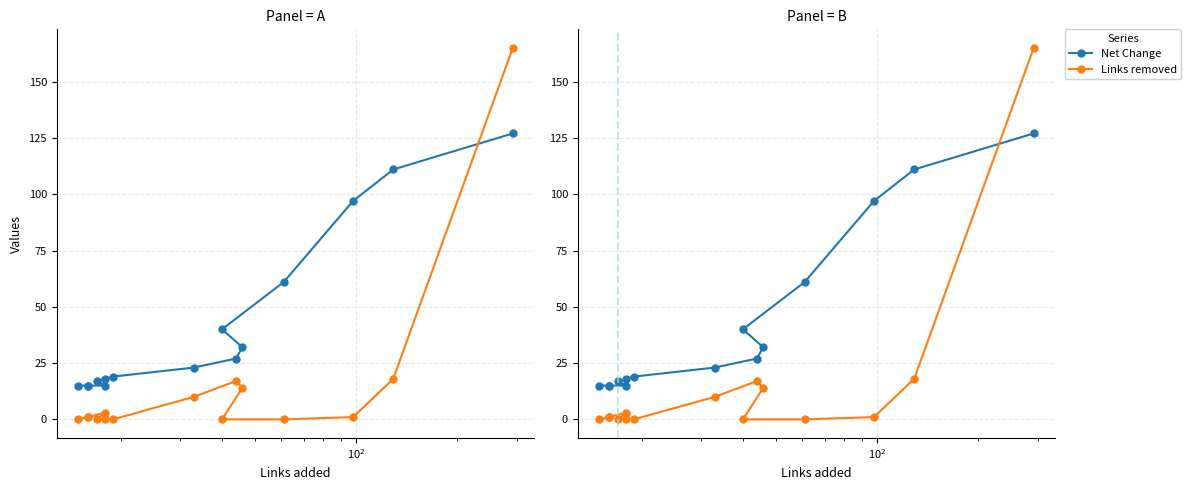

Which series has the largest range (max minus min)?

Links removed